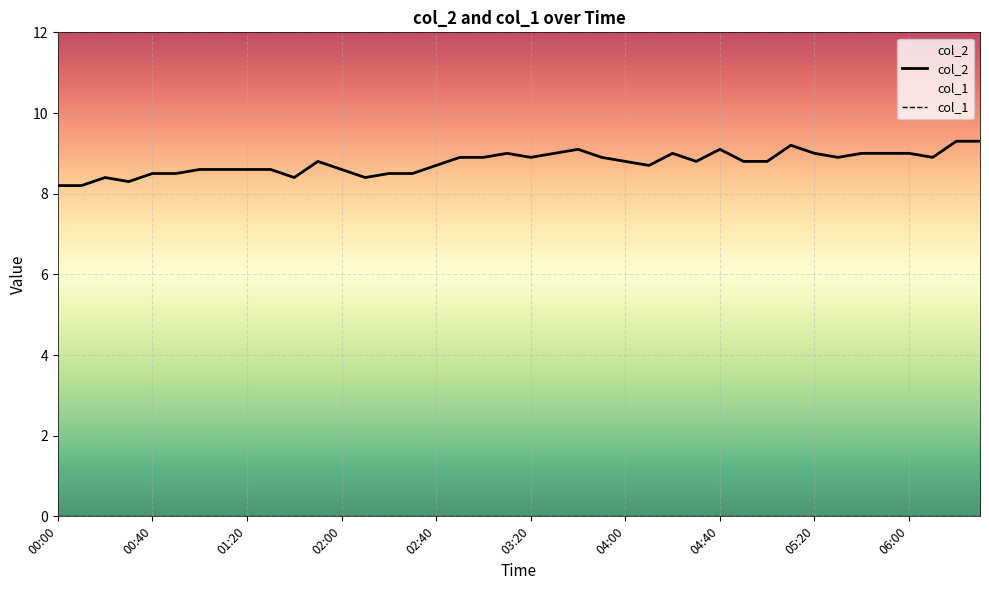

How many interior local peaks (higher than both neighbors) does the data have?

7